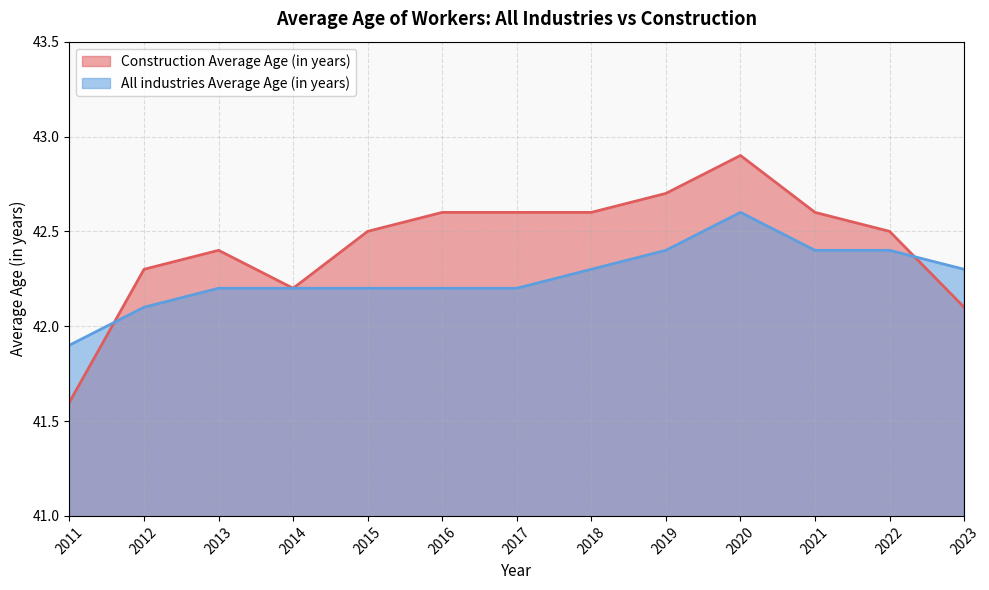

In Construction Average Age (in years), how many points are higher than both neighbors (excluding endpoints)?

2